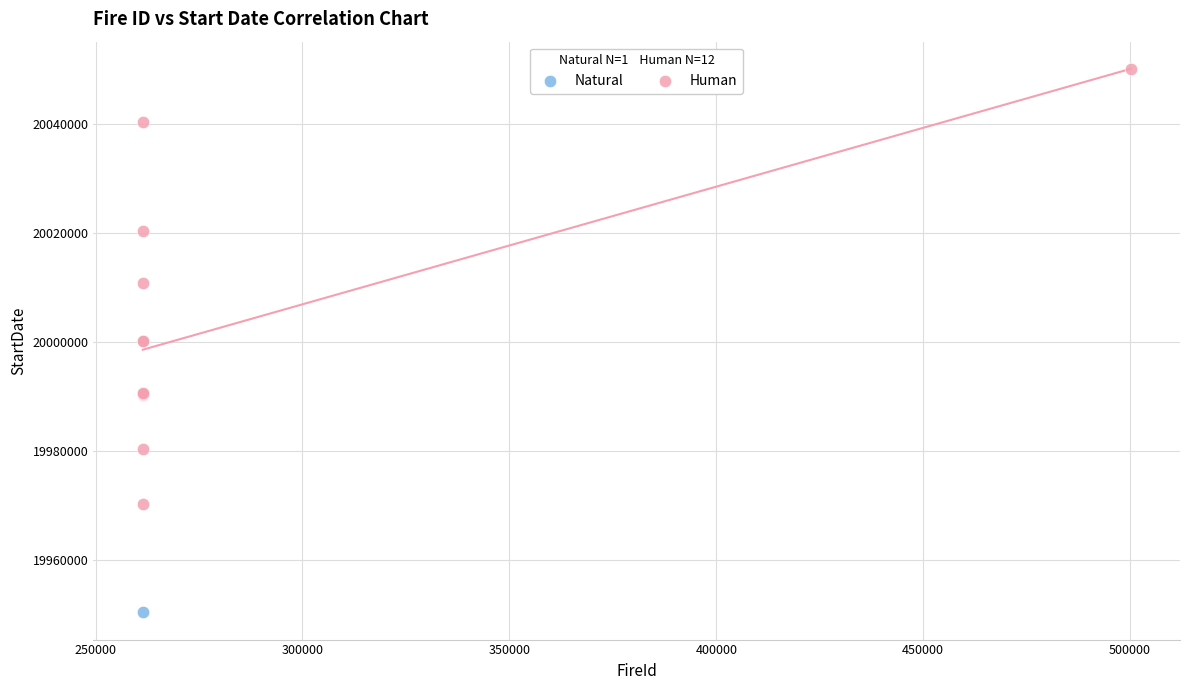

What are all the series names shown in the legend?

Natural, Human